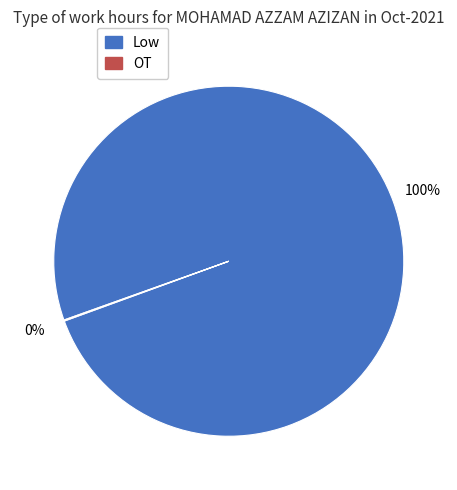

Is there any slice that represents more than half of the pie?

Yes